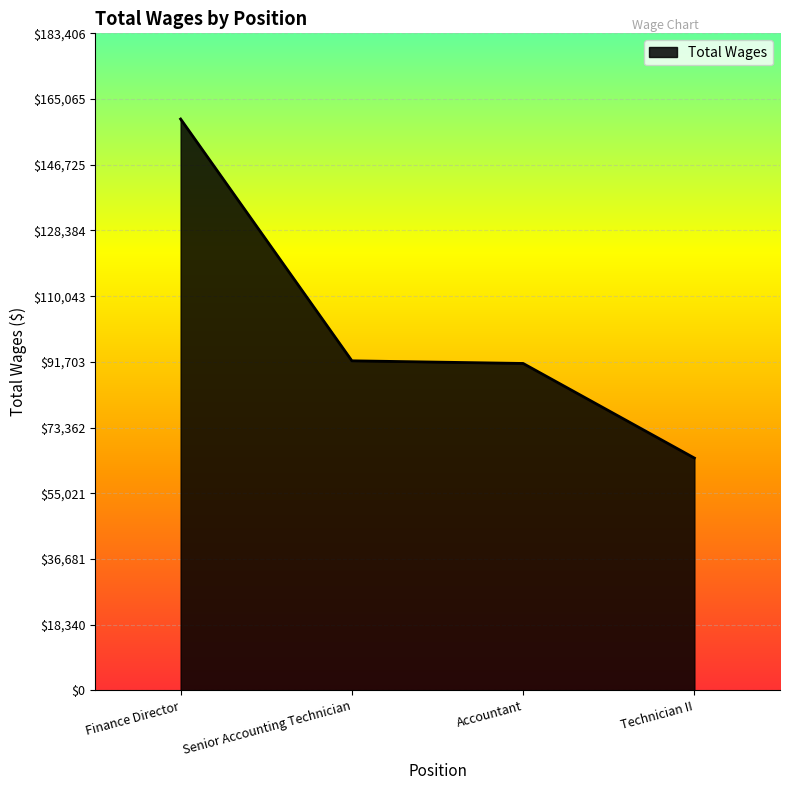

What is the ratio of the value at Senior Accounting Technician to the value at Accountant?

1.0